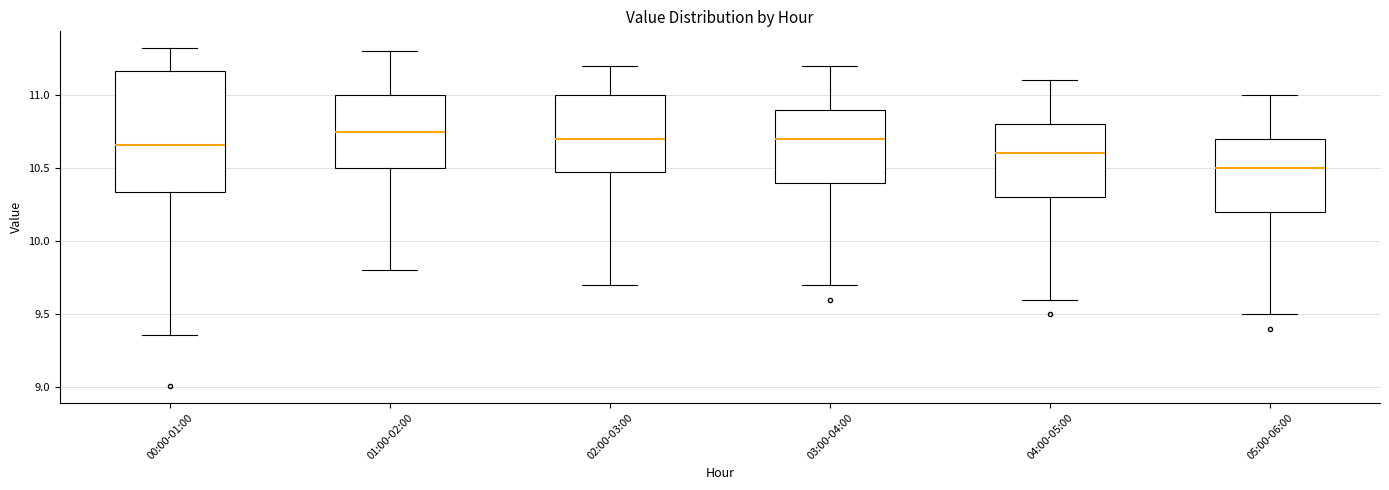

Reading left to right, transcribe this box plot: for each box, give where its median line is, the range the box spans, and where its two whiskers end, as read against the y-axis. The values are not printed on the chart, so give them approximately, as read against the axis.

00:00-01:00: median 10.65, box 10.35 to 11.15, whiskers 9.35 to 11.30
01:00-02:00: median 10.75, box 10.50 to 11.00, whiskers 9.80 to 11.30
02:00-03:00: median 10.70, box 10.50 to 11.00, whiskers 9.70 to 11.20
03:00-04:00: median 10.70, box 10.40 to 10.90, whiskers 9.70 to 11.20
04:00-05:00: median 10.60, box 10.30 to 10.80, whiskers 9.60 to 11.10
05:00-06:00: median 10.50, box 10.20 to 10.70, whiskers 9.50 to 11.00